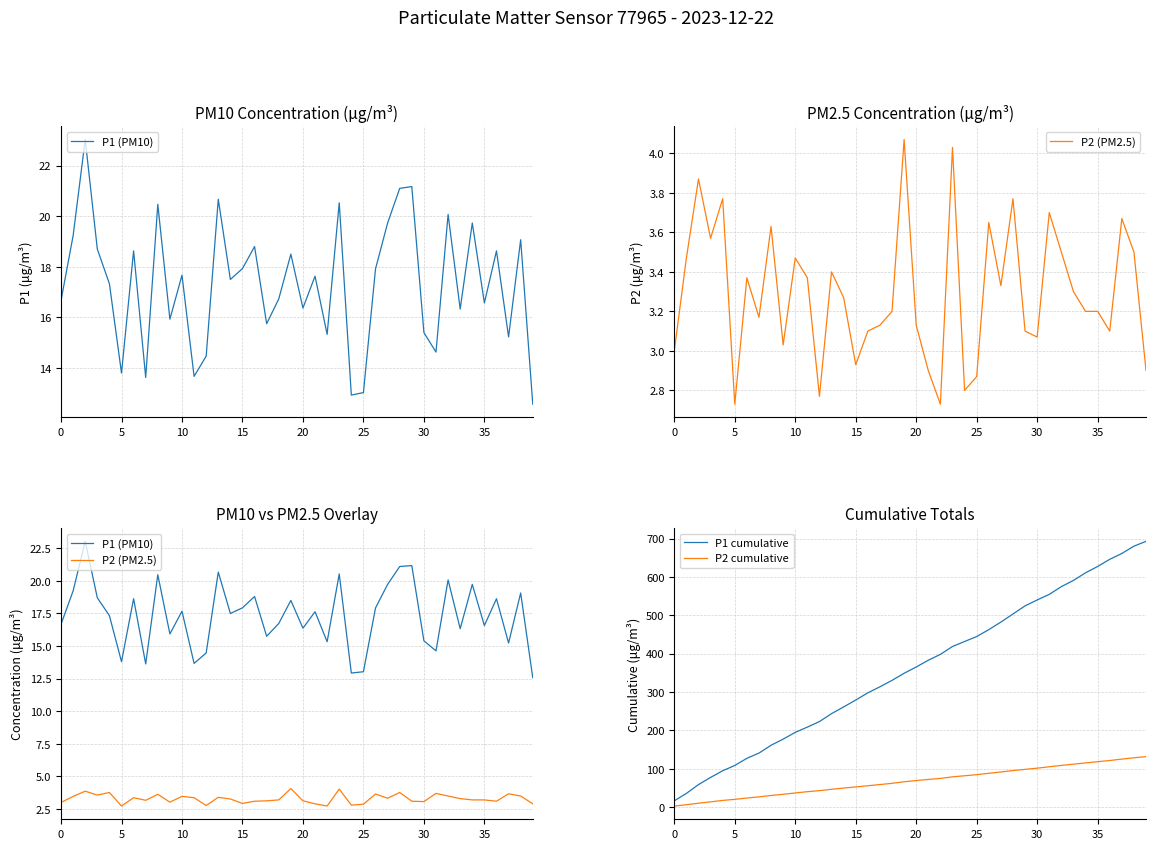

What is the highest value of the P1 cumulative series?

693.1